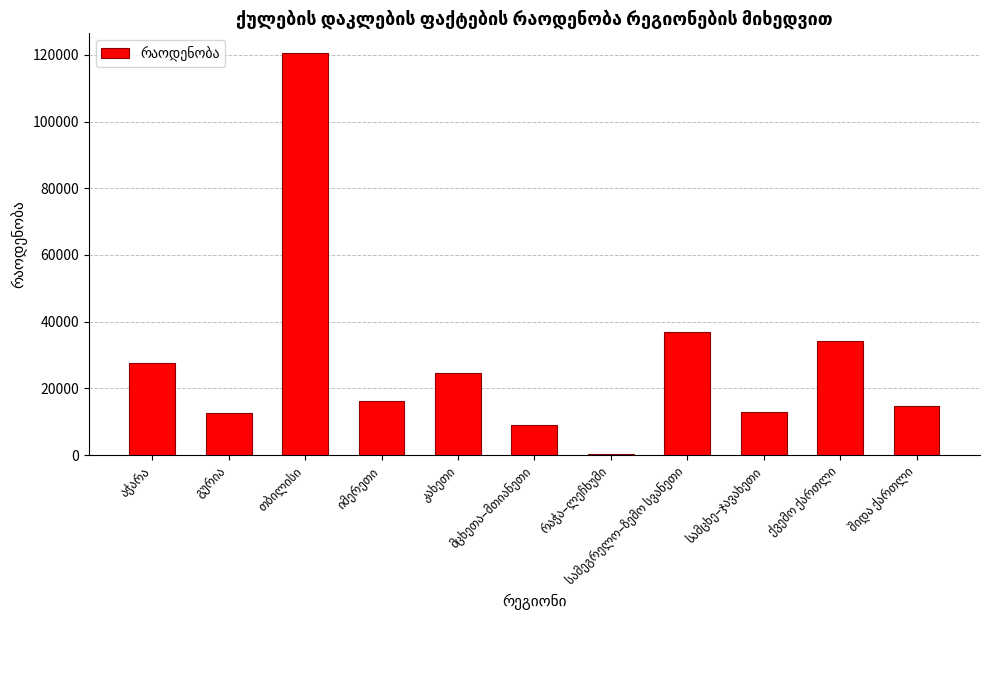

What is the sum of all values?

309390